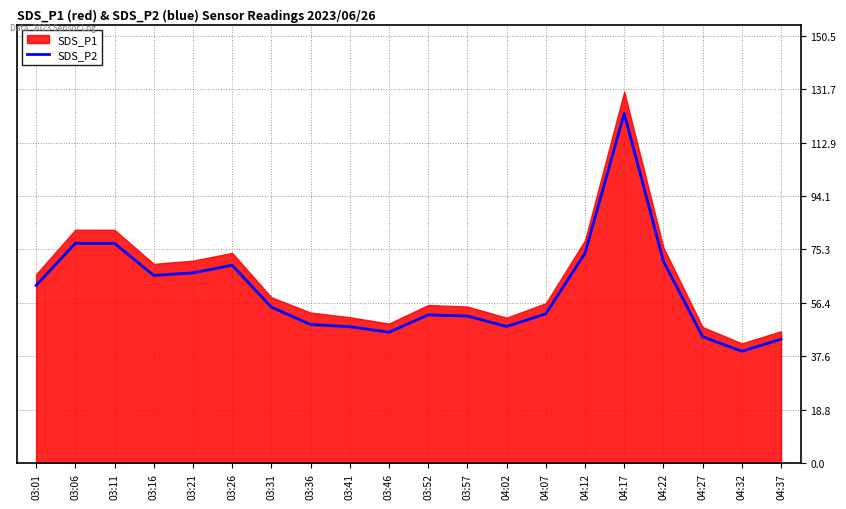

Reading right to left, what are all the values shown in this chart?

43.6	39.4	44.5	71.1	123.2	73.9	52.6	48.1	51.8	52.2	46.1	48.0	48.8	54.9	69.7	67.0	66.1	77.4	77.4	62.6